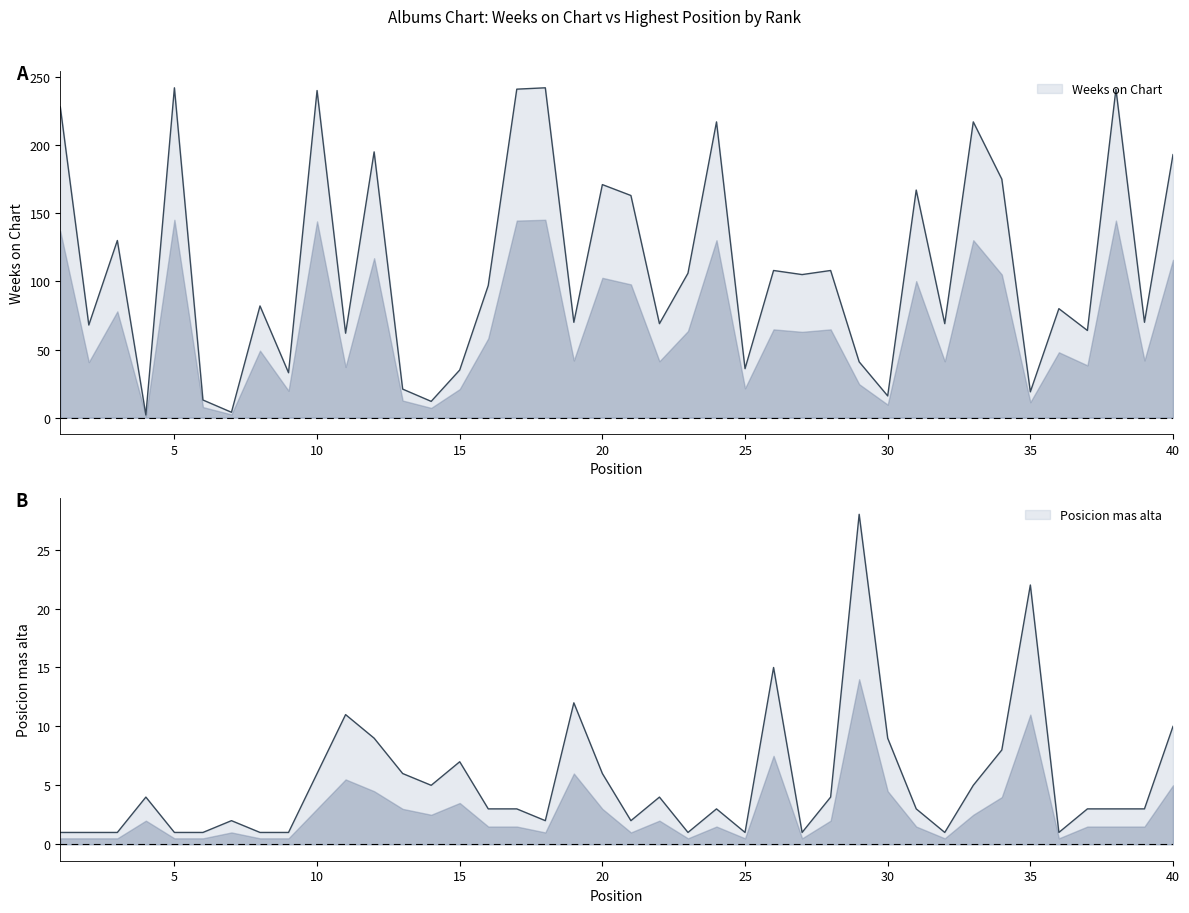

The value of Posicion mas alta at 24 is 3. True or false?

True